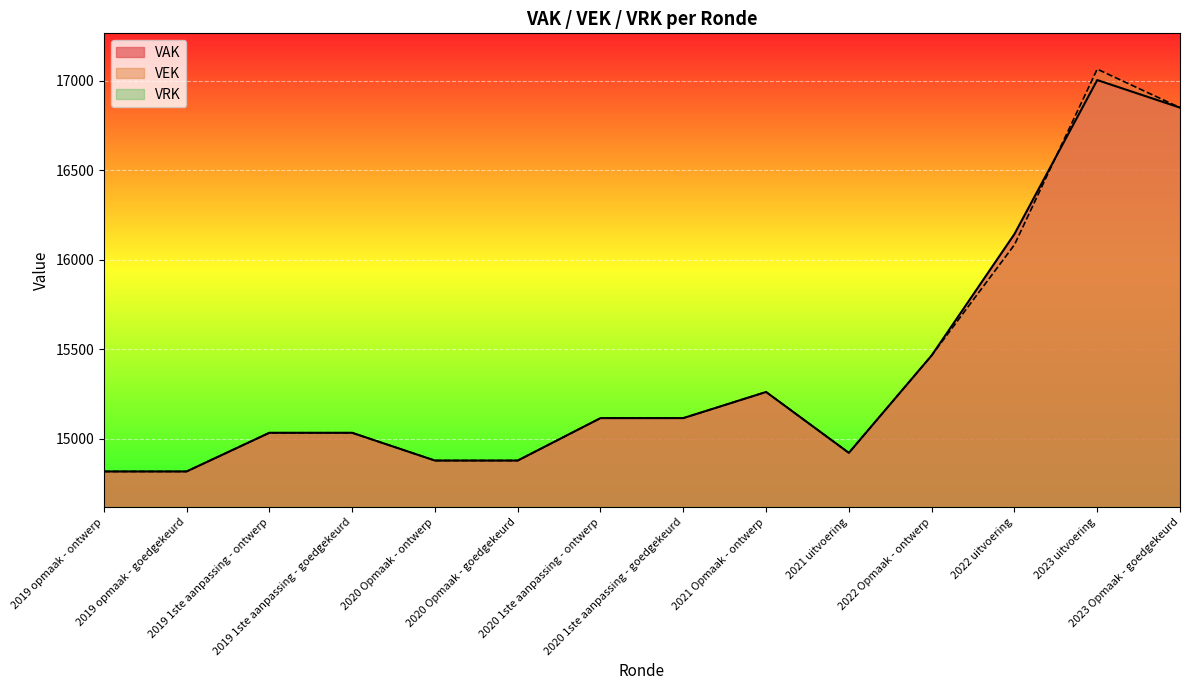

Reading left to right, transcribe all the data shown in this chart.

VAK: 14817	14817	15033	15033	14878	14878	15115	15115	15261	14921	15465	16143	17003	16849
VEK: 14817	14817	15033	15033	14878	14878	15115	15115	15261	14921	15465	16083	17064	16849